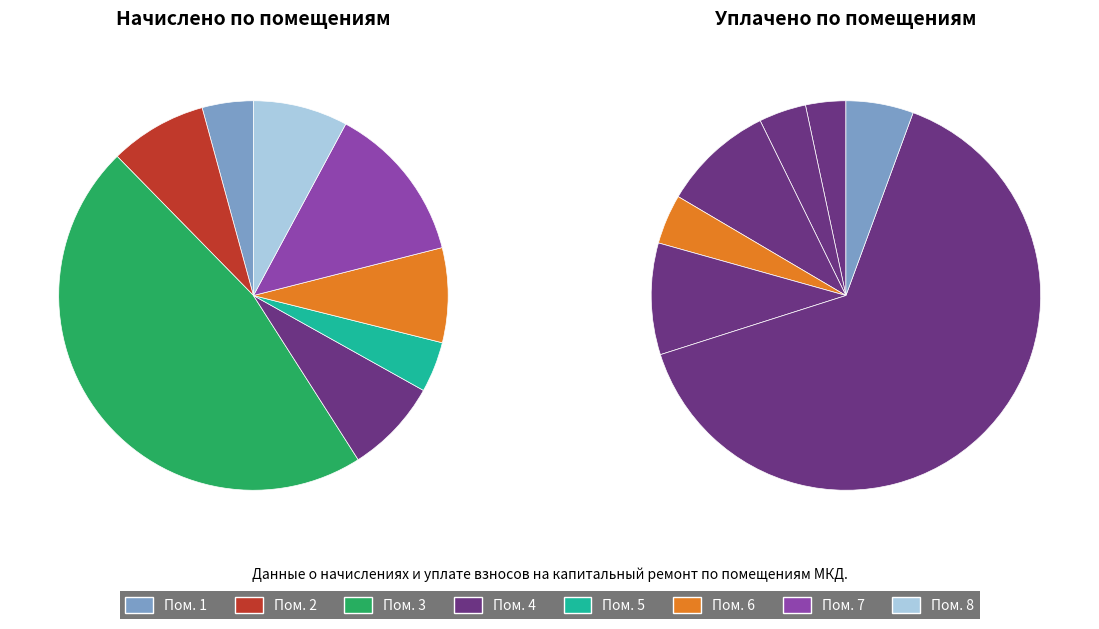

Is there a majority slice in this chart?

No